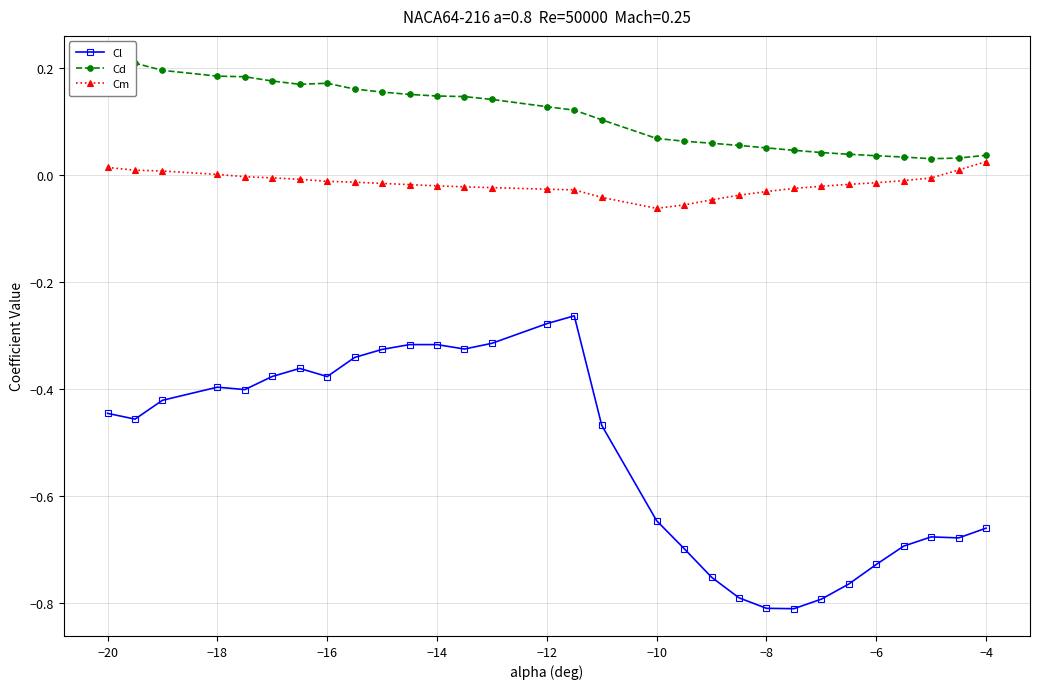

Reading left to right, transcribe all the data shown in this chart.

Cl: -0.4	-0.5	-0.4	-0.4	-0.4	-0.4	-0.4	-0.4	-0.3	-0.3	-0.3	-0.3	-0.3	-0.3	-0.3	-0.3	-0.5	-0.6	-0.7	-0.8	-0.8	-0.8	-0.8	-0.8	-0.8	-0.7	-0.7	-0.7	-0.7	-0.7
Cd: 0.2	0.2	0.2	0.2	0.2	0.2	0.2	0.2	0.2	0.2	0.2	0.1	0.1	0.1	0.1	0.1	0.1	0.1	0.1	0.1	0.1	0.1	0.0	0.0	0.0	0.0	0.0	0.0	0.0	0.0
Cm: 0.0	0.0	0.0	0.0	-0.0	-0.0	-0.0	-0.0	-0.0	-0.0	-0.0	-0.0	-0.0	-0.0	-0.0	-0.0	-0.0	-0.1	-0.1	-0.0	-0.0	-0.0	-0.0	-0.0	-0.0	-0.0	-0.0	-0.0	0.0	0.0